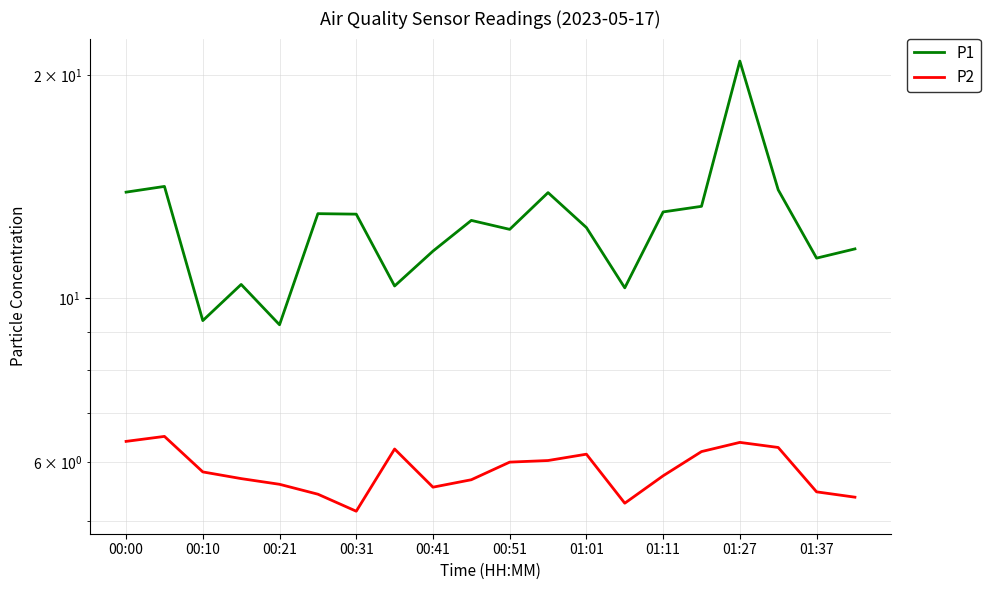

At how many categories does at least one series exceed 7?

20